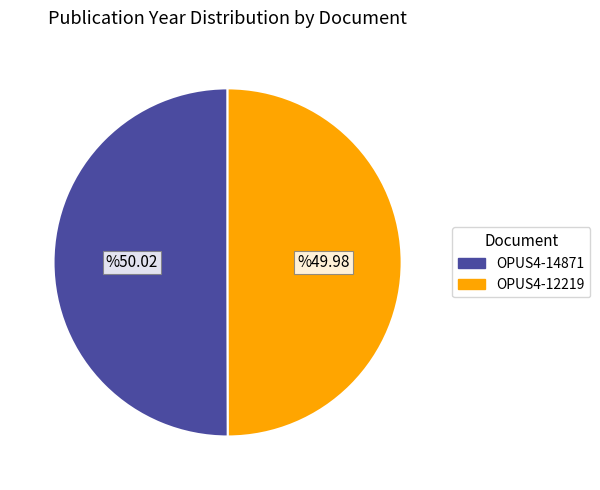

True or false: OPUS4-12219 accounts for 57% of the total.

False